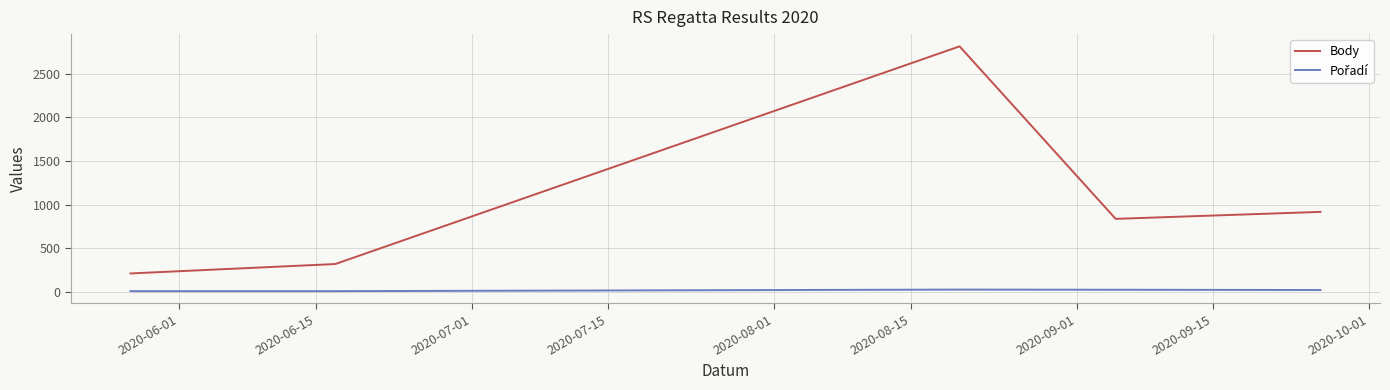

Which series has the largest total across all categories?

Body